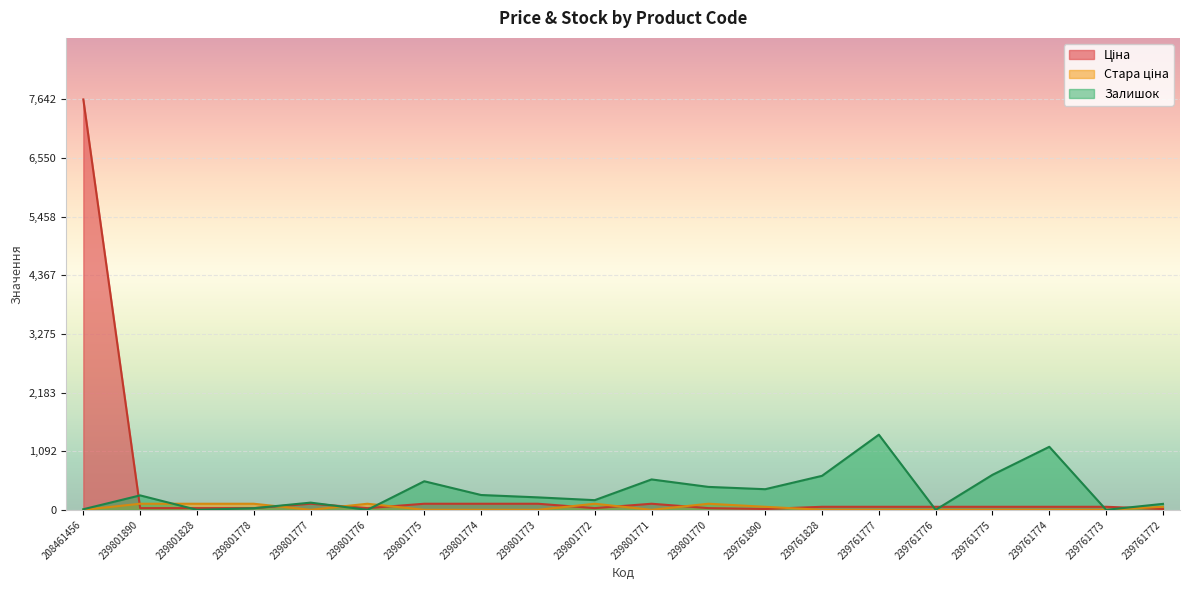

How many interior local peaks does the Залишок series have?

6